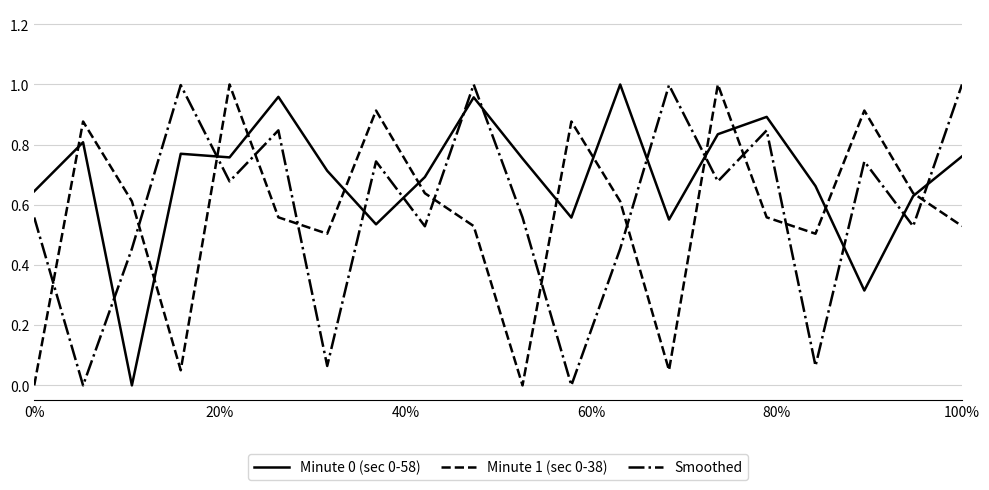

Which series has the largest total across all categories?

Minute 0 (sec 0-58)